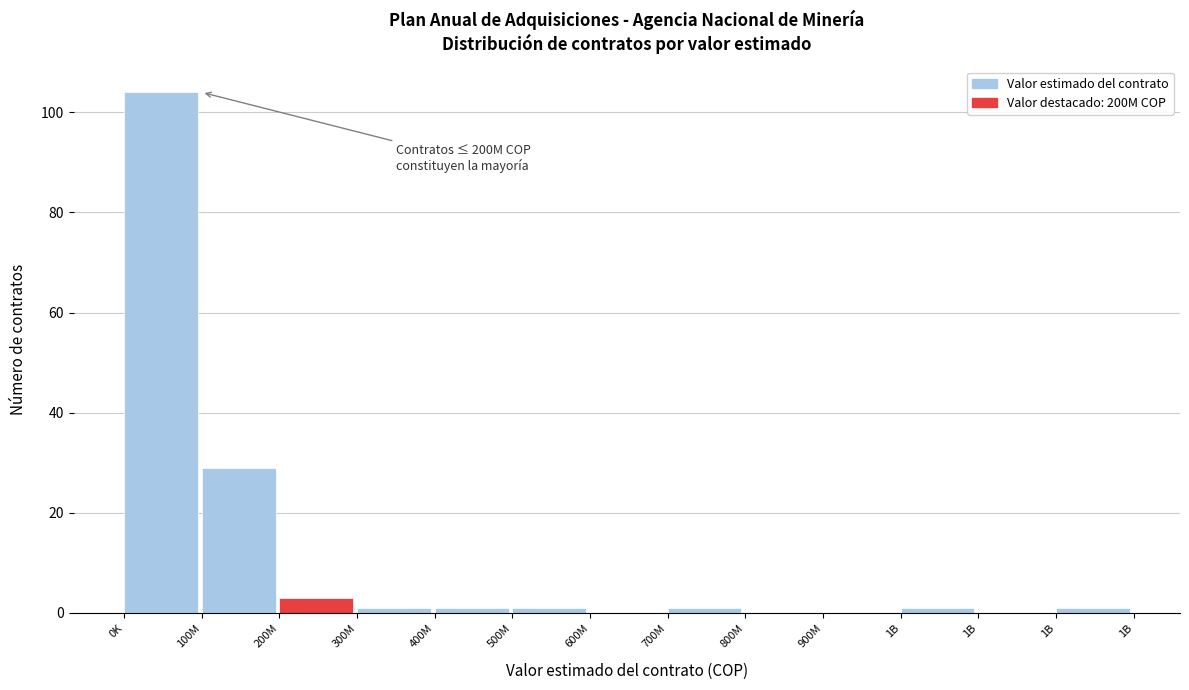

Count the number of data series in this chart.

1